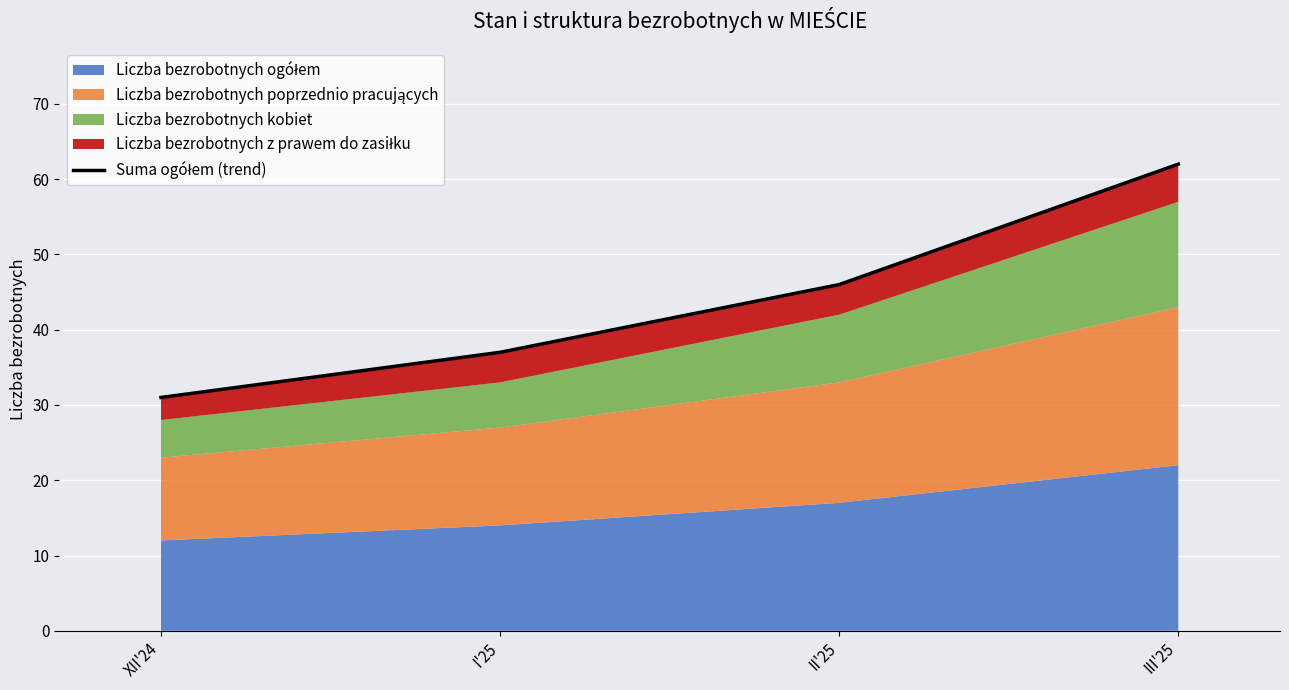

Where does the data first go above 46?

III'25